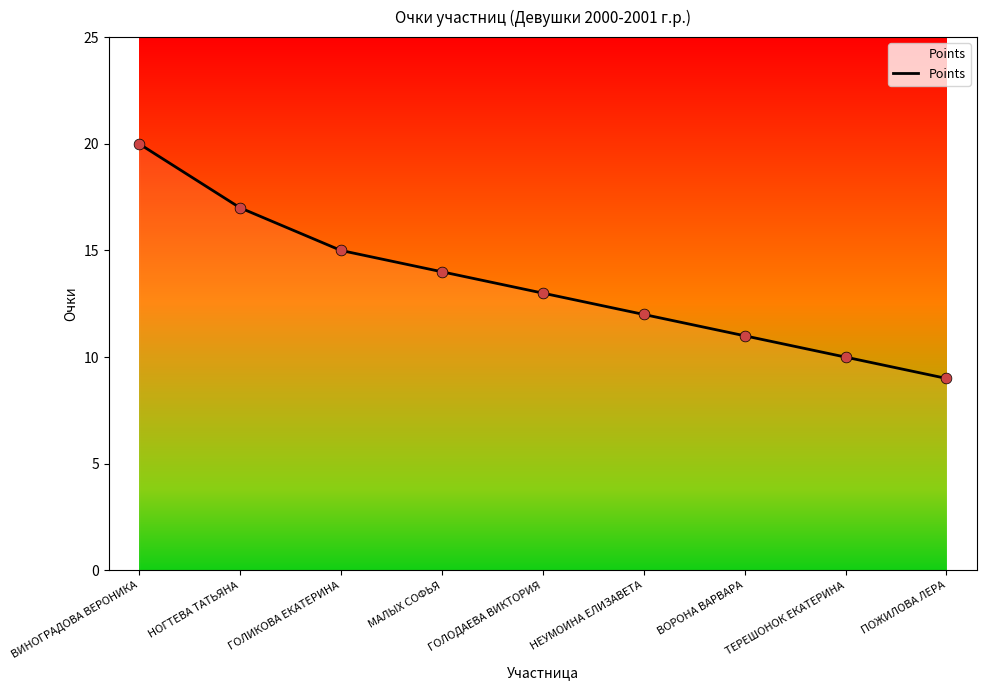

Approximately how many times larger is the value at НЕУМОИНА ЕЛИЗАВЕТА compared to ВОРОНА ВАРВАРА?

1.1